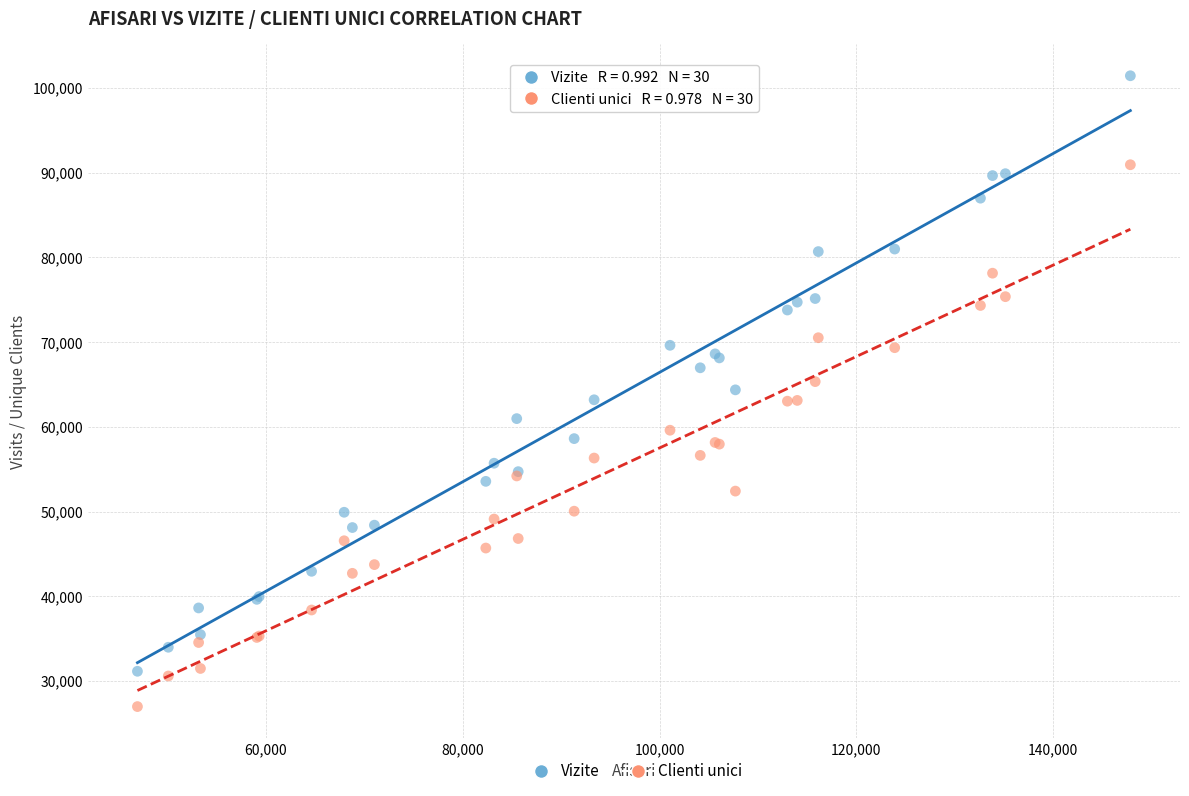

What is the X range (max minus min) for the scatter plot?

100919